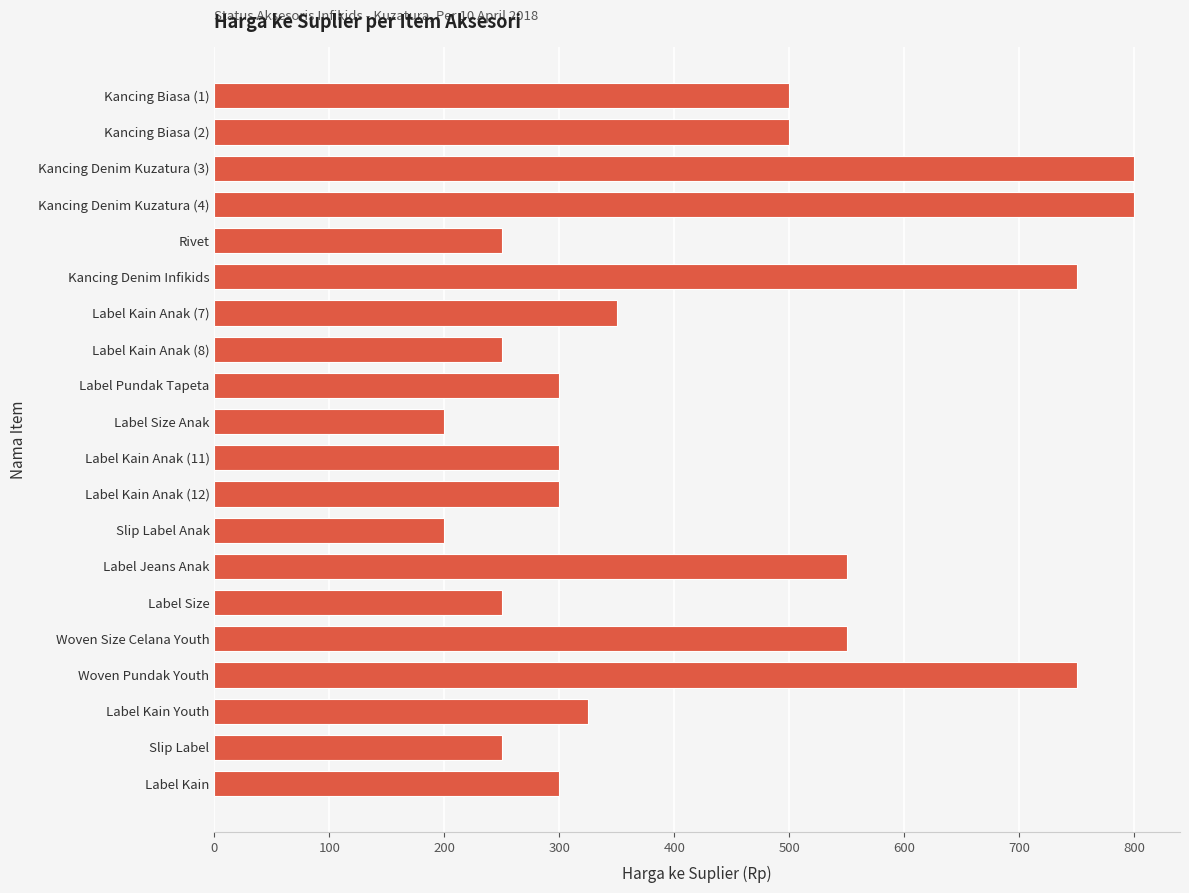

What is the smallest value displayed?

200